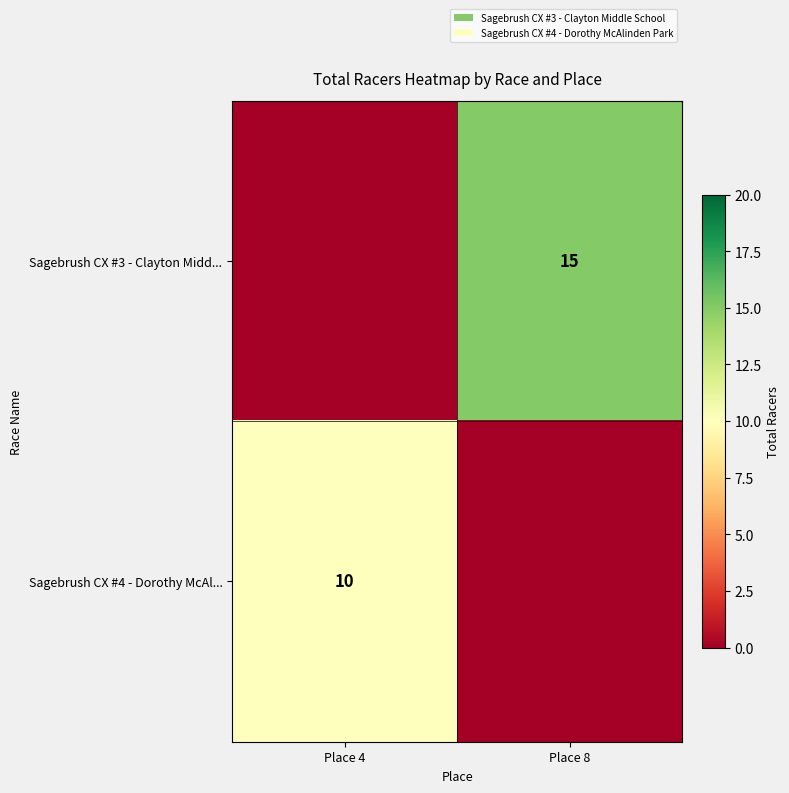

The Sagebrush CX #4 - Dorothy McAl... series shows 18 at Place 4. True or false?

False